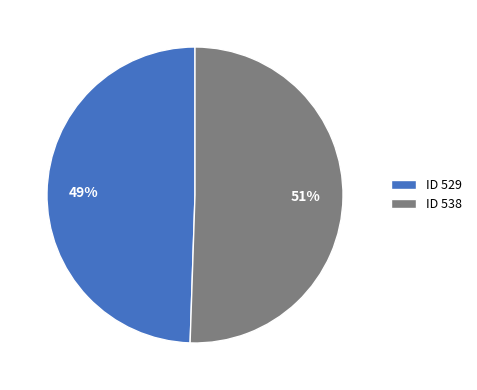

Approximately how many times larger is the value at ID 529 compared to ID 538?

1.0